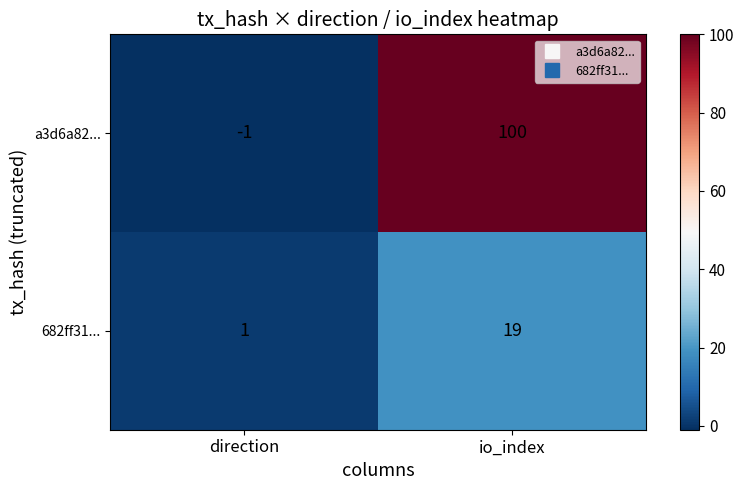

At io_index, list the series in order from largest to smallest.

a3d6a82..., 682ff31...